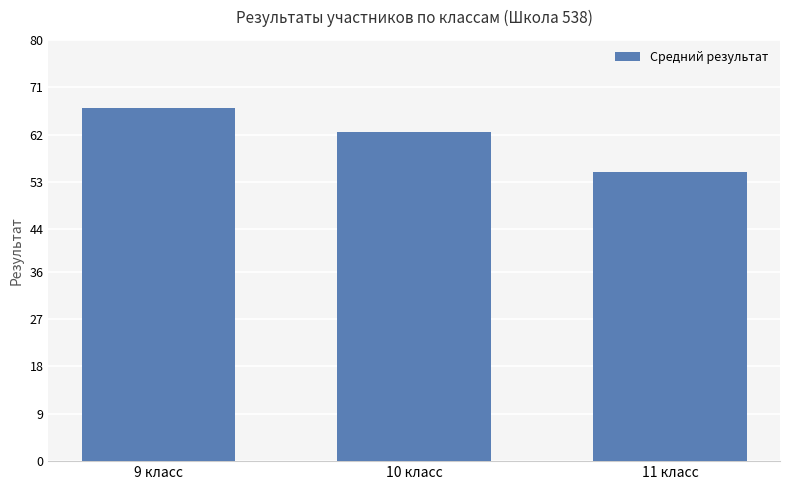

Which label corresponds to the largest value in the chart?

9 класс